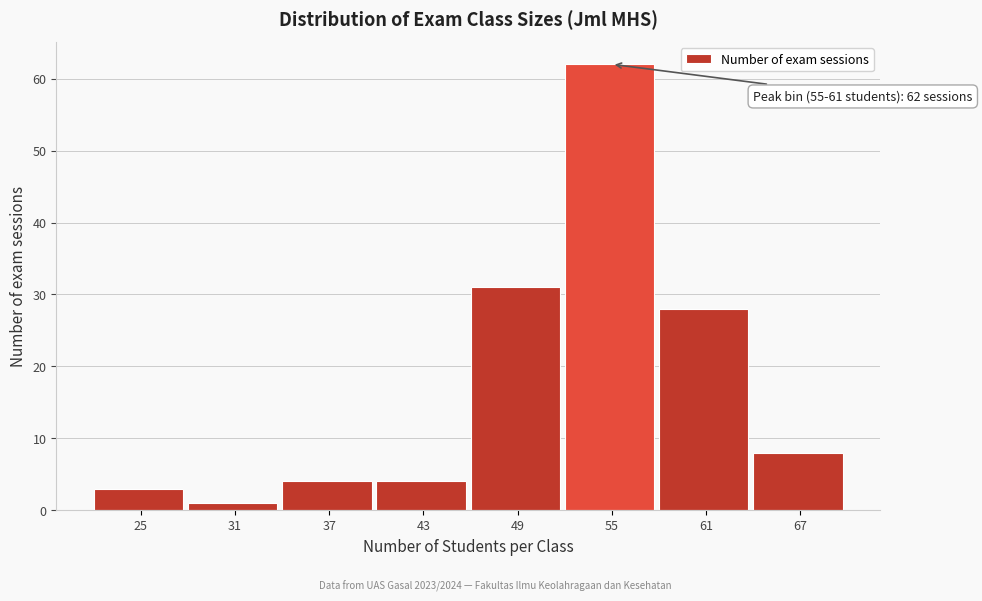

Reading left to right, transcribe all the data shown in this chart.

25=3	31=1	37=4	43=4	49=31	55=62	61=28	67=8